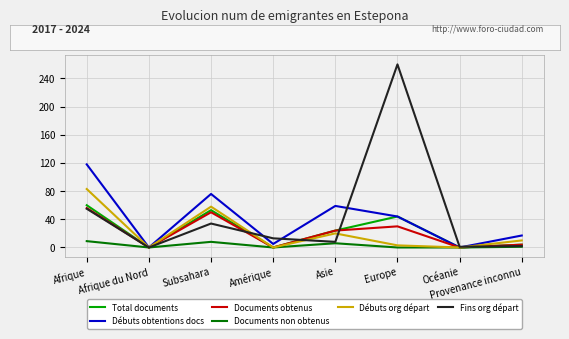

True or false: Documents obtenus has a value of 28 at Amérique.

False